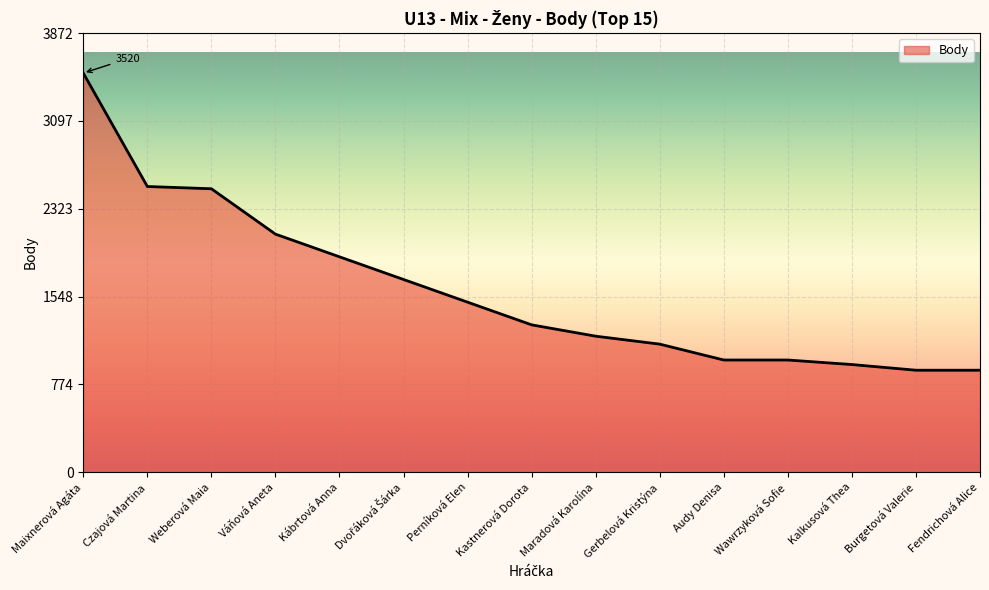

What is the sum of the values at Czajová Martina and Gerbelová Kristýna?

3650